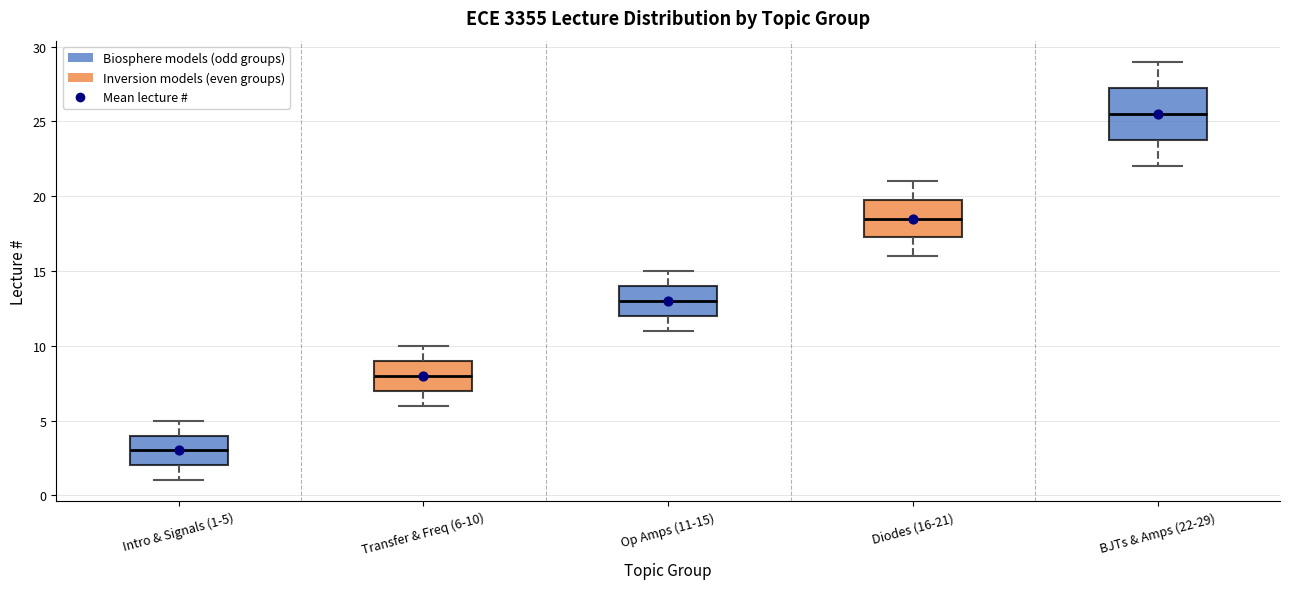

Reading left to right, read every box against the y-axis: the position of its median line, the range the box covers, and the ends of its whiskers. The values are not printed on the chart, so give them approximately, as read against the axis.

Intro & Signals (1-5): median 3.0, box 2.0 to 4.0, whiskers 1.0 to 5.0
Transfer & Freq (6-10): median 8.0, box 7.0 to 9.0, whiskers 6.0 to 10.0
Op Amps (11-15): median 13.0, box 12.0 to 14.0, whiskers 11.0 to 15.0
Diodes (16-21): median 18.5, box 17.5 to 20.0, whiskers 16.0 to 21.0
BJTs & Amps (22-29): median 25.5, box 24.0 to 27.5, whiskers 22.0 to 29.0